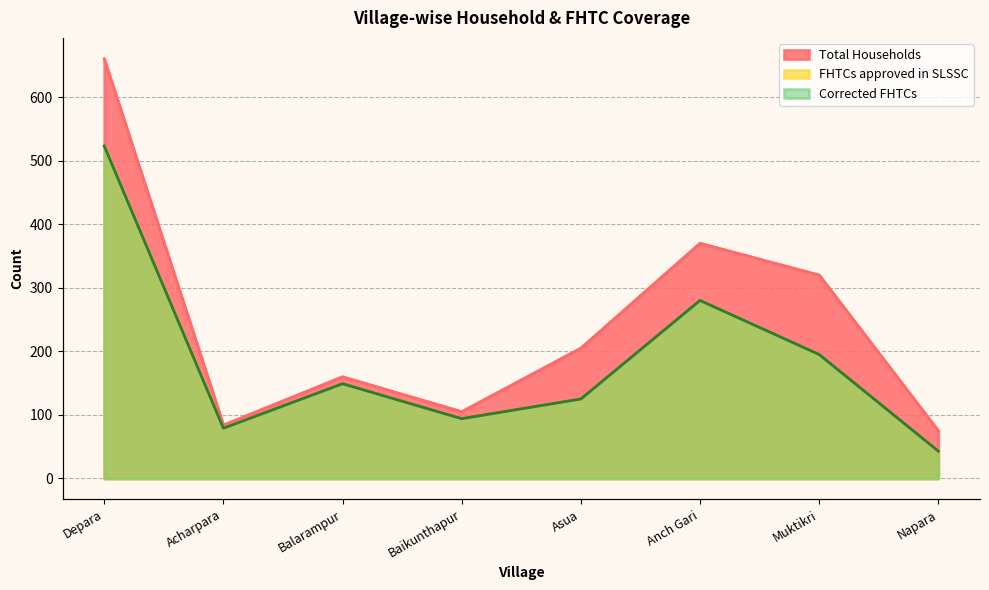

Is it true that Corrected FHTCs equals 280 at Anch Gari?

True